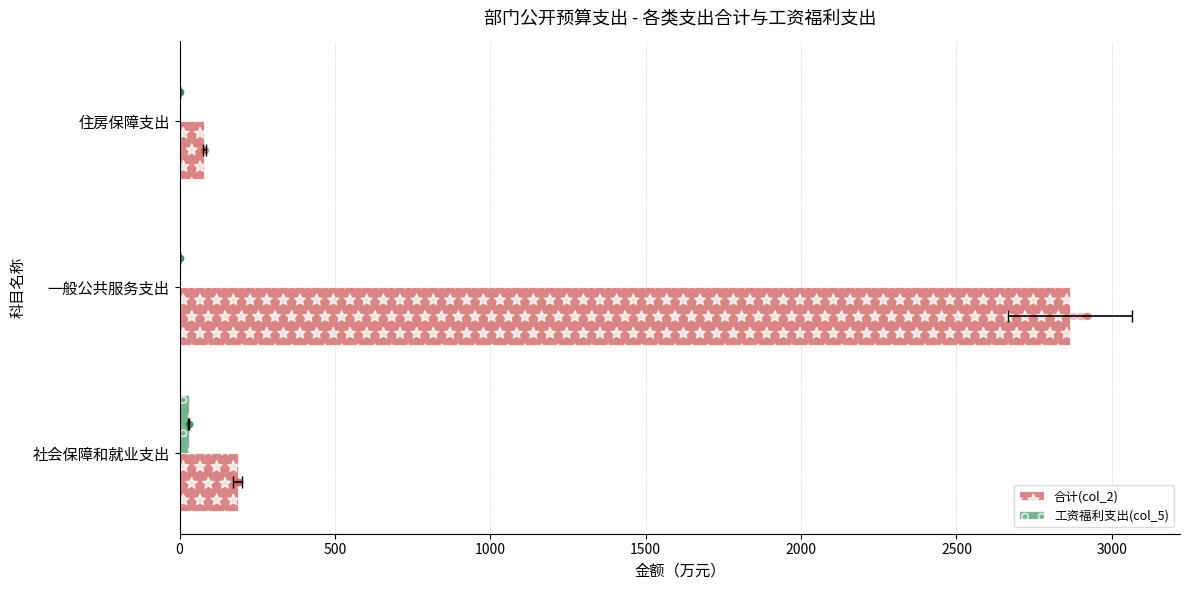

Which series reaches the maximum Y coordinate?

合计(col_2)